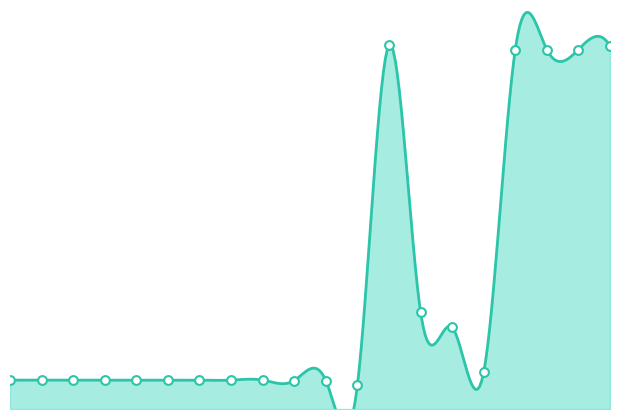

What is the change in value from 15 to 20?

+1656401929